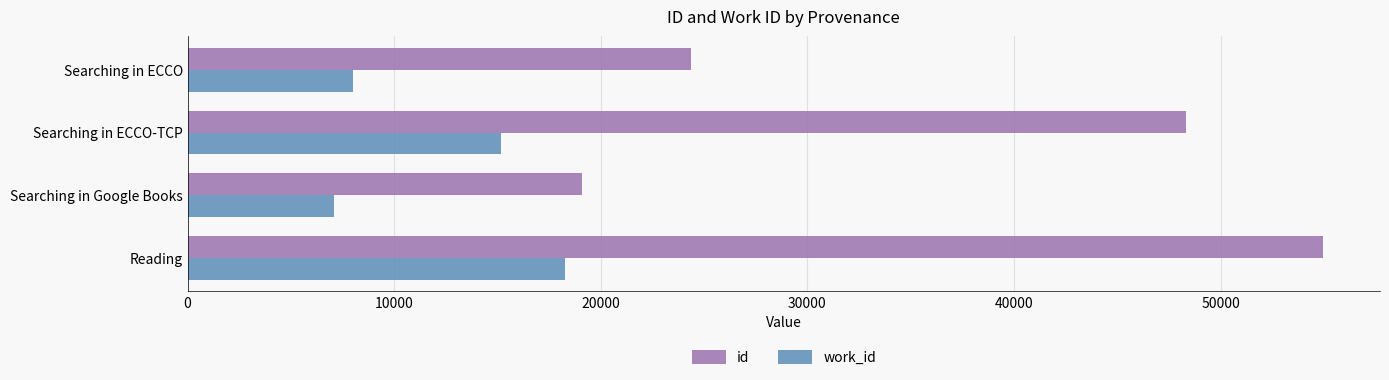

Which category has the highest value in the work_id series?

Reading